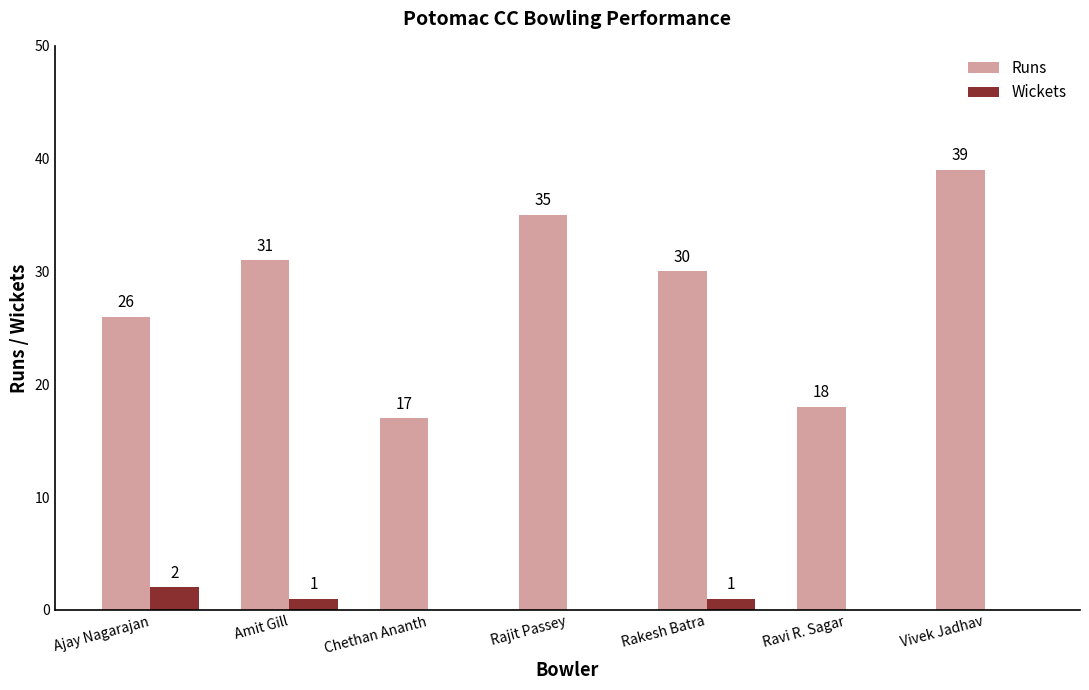

What is the sum of all Runs values?

196